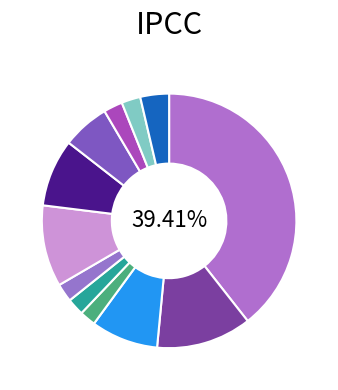

How many segments does this pie chart have?

12